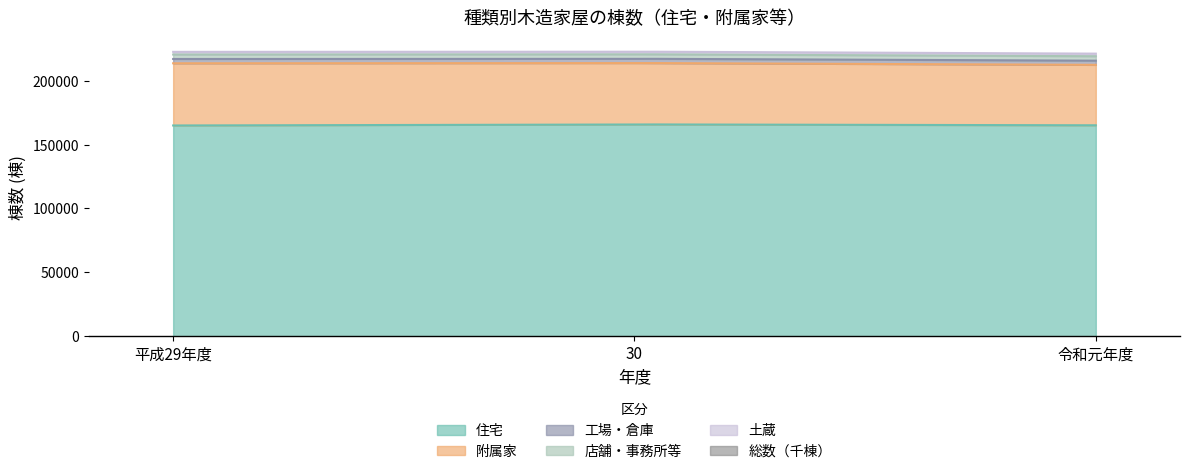

Does the chart contain any negative values?

No